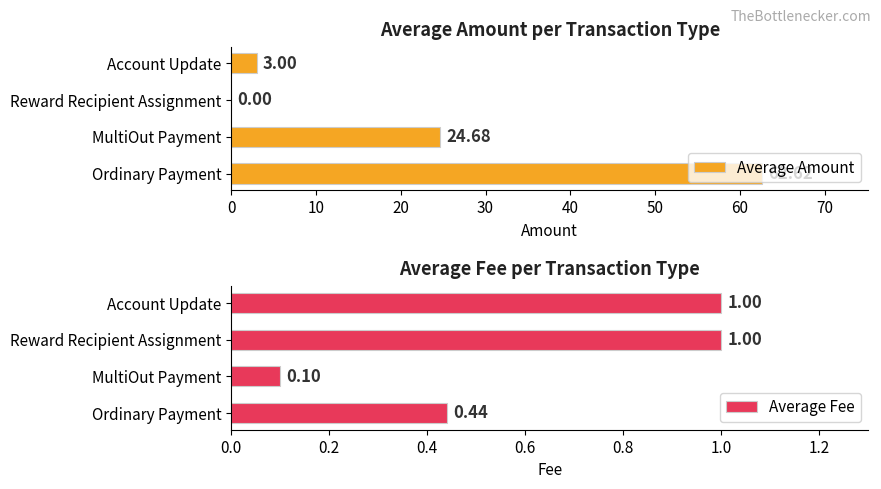

What is the difference between the maximum and minimum values in the Average Fee series?

0.9